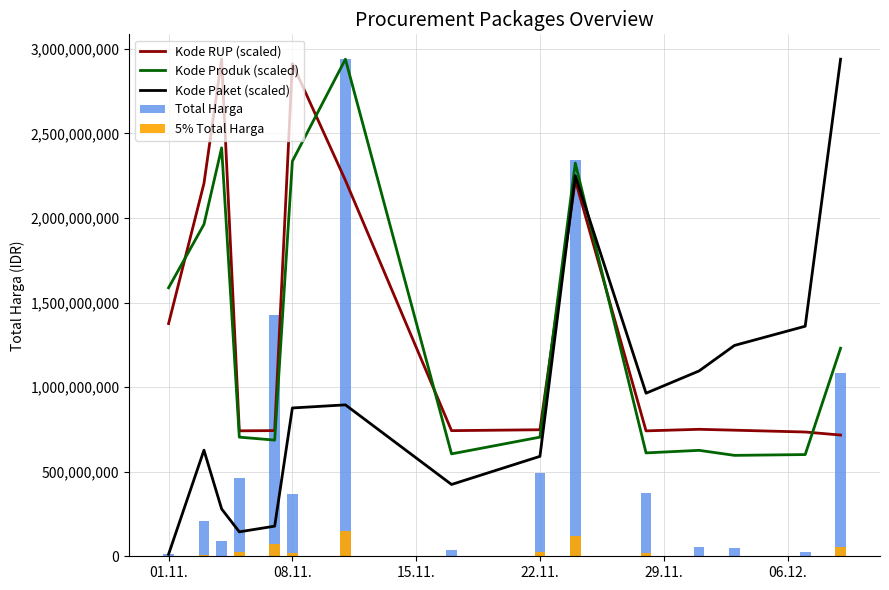

What is the minimum value for Kode Produk (scaled)?

596626718.7